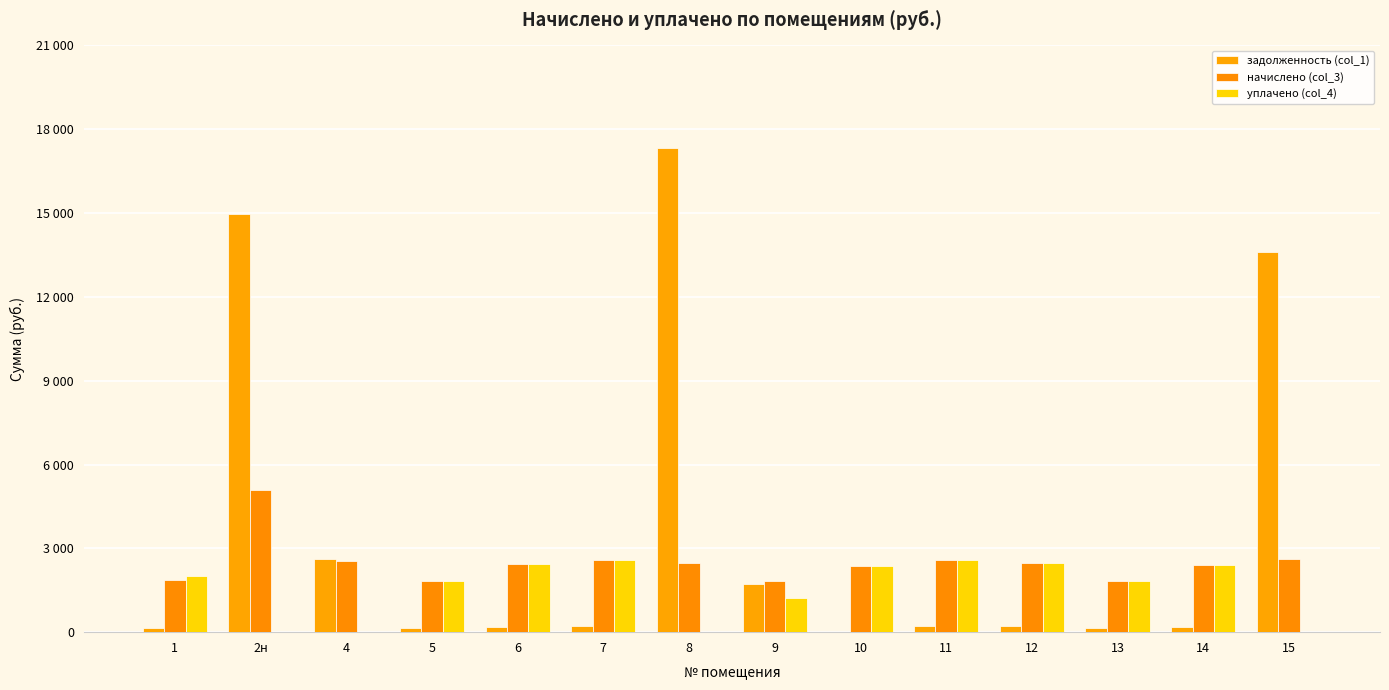

The начислено (col_3) series shows 4404.0 at 12. True or false?

False